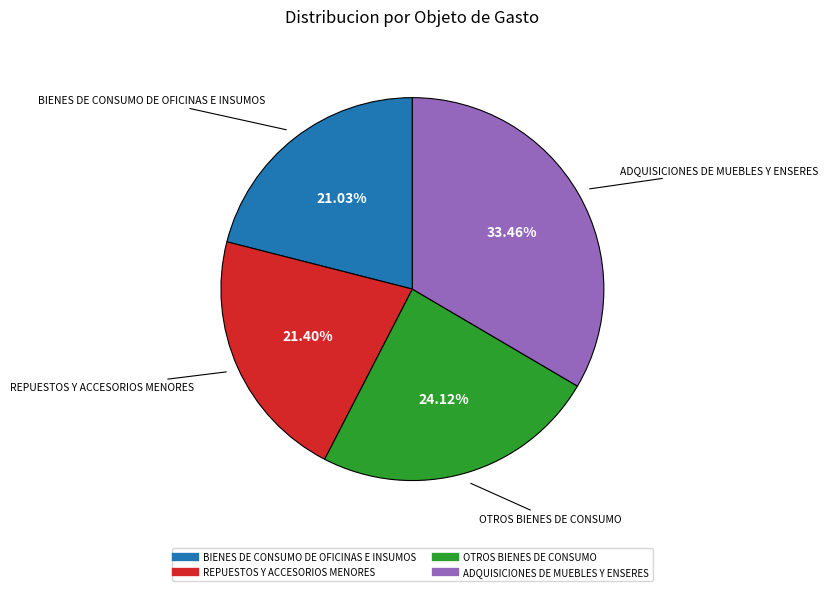

Is it true that REPUESTOS Y ACCESORIOS MENORES is 35% of the pie?

False